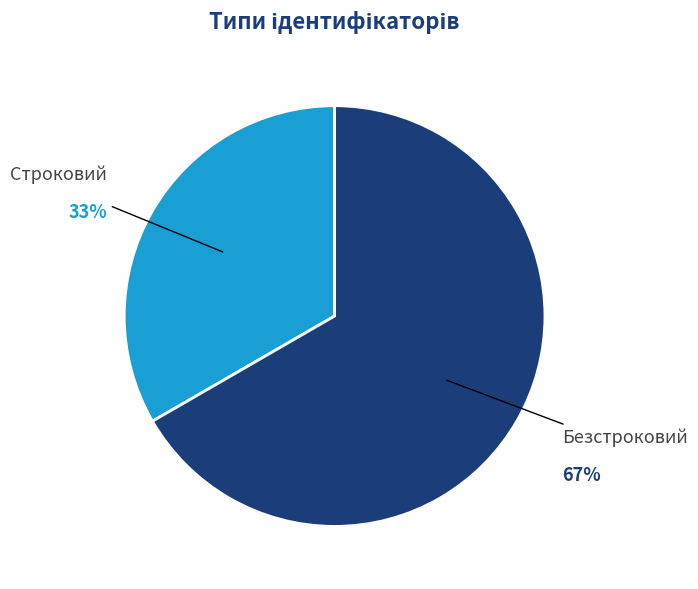

To the nearest percent, what is the average slice percentage?

50%